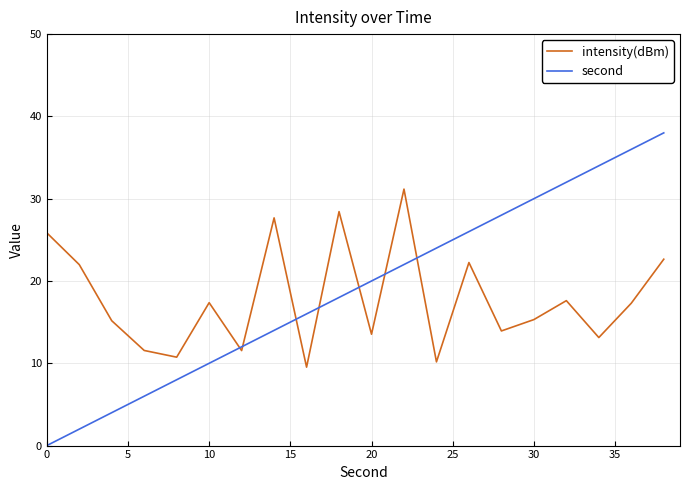

Rank the series by their maximum value, from lowest to highest.

intensity(dBm), second